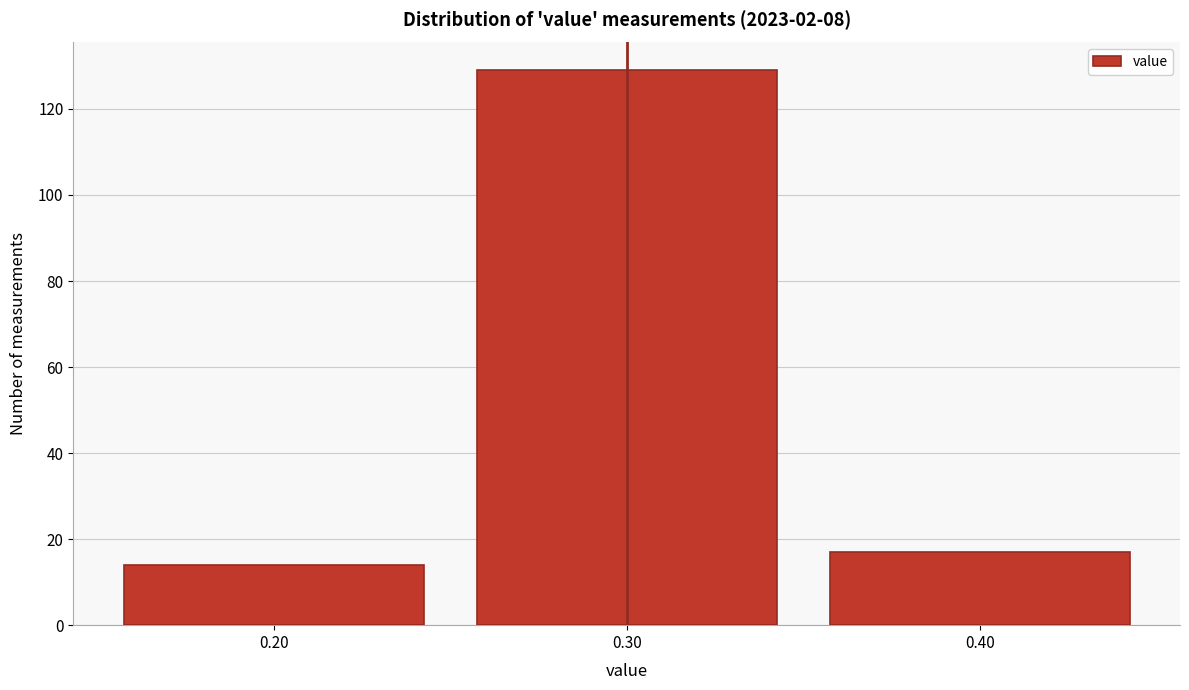

Which range on the x-axis has the tallest bar?

0.25 to 0.35